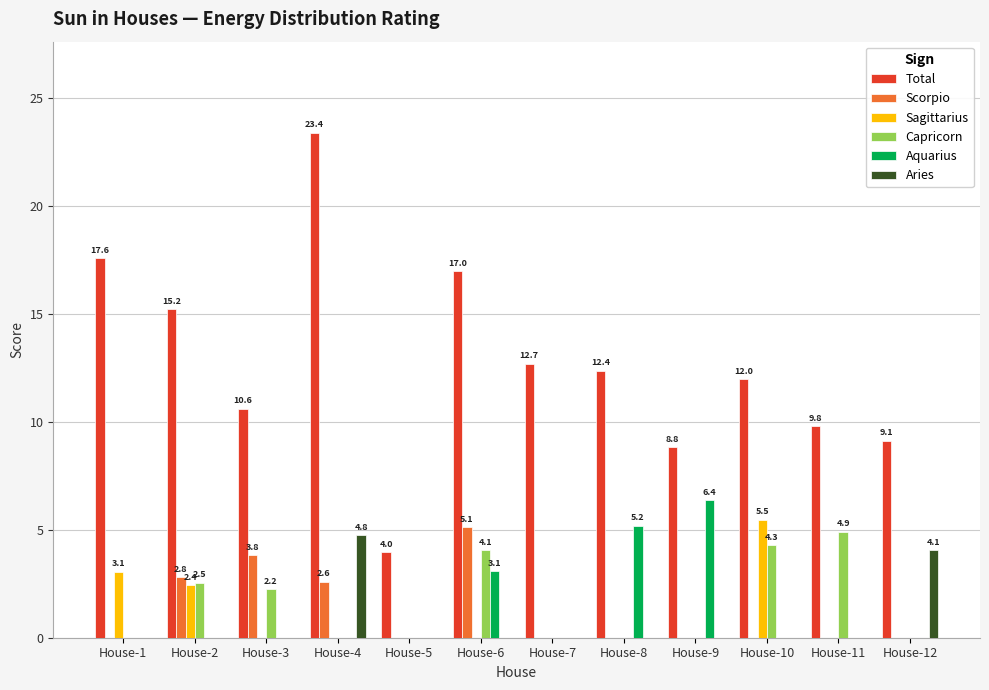

What is the sum of the Aries values at House-7 and House-4?

4.8